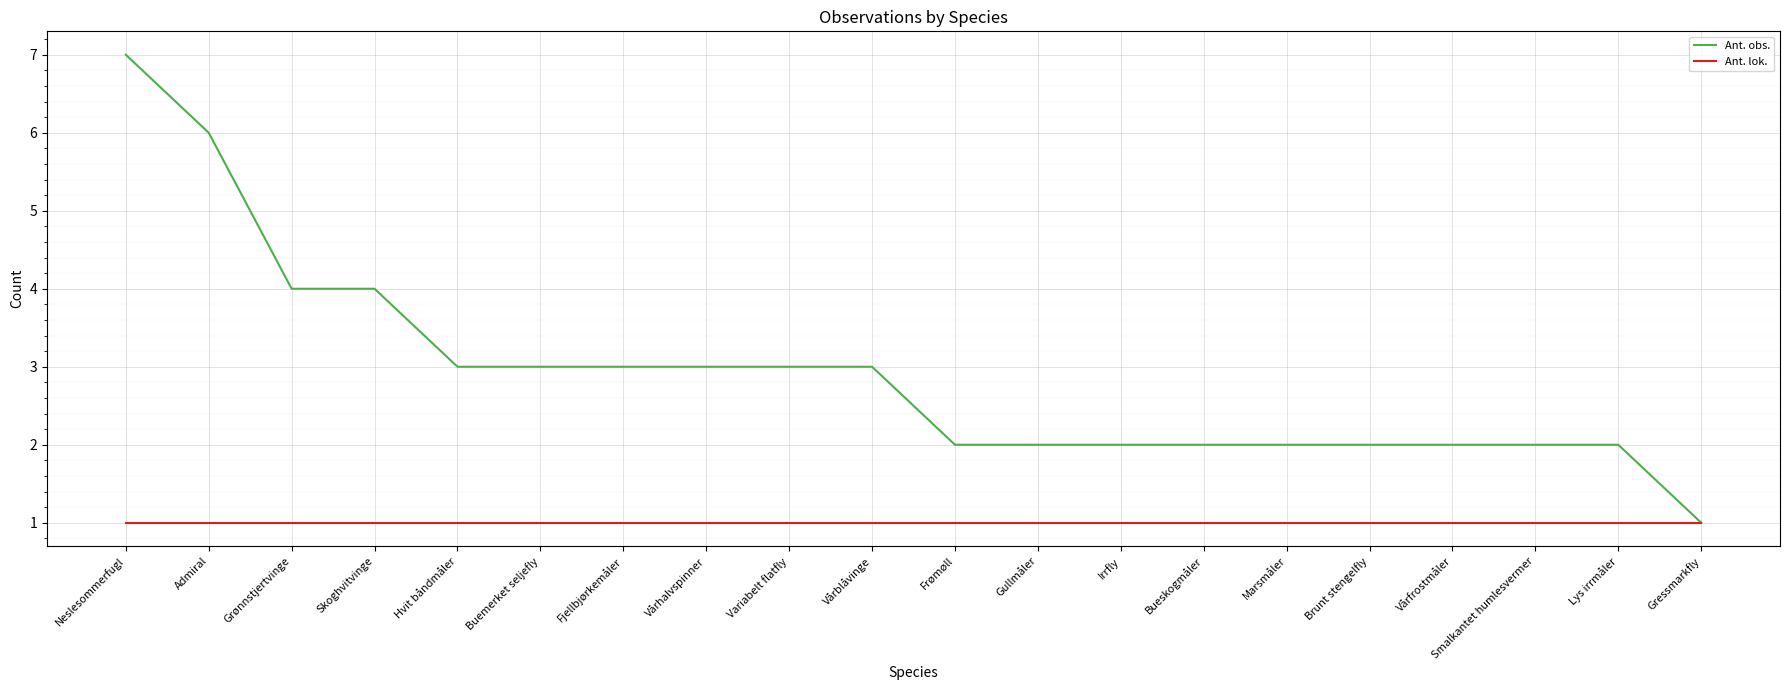

What is the difference between the second highest and minimum values in the Ant. obs. series?

5